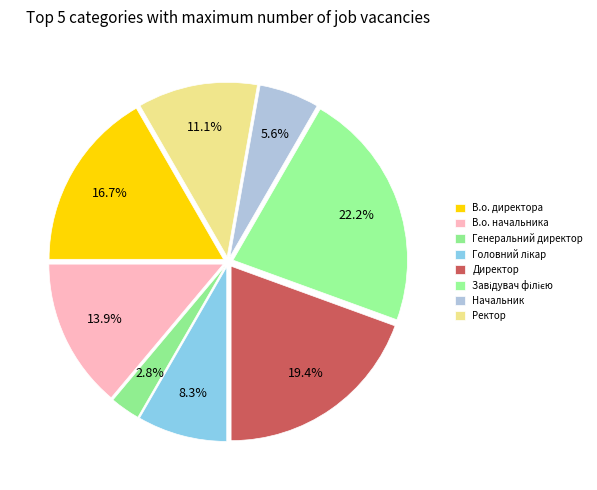

Count the number of slices in the pie.

8